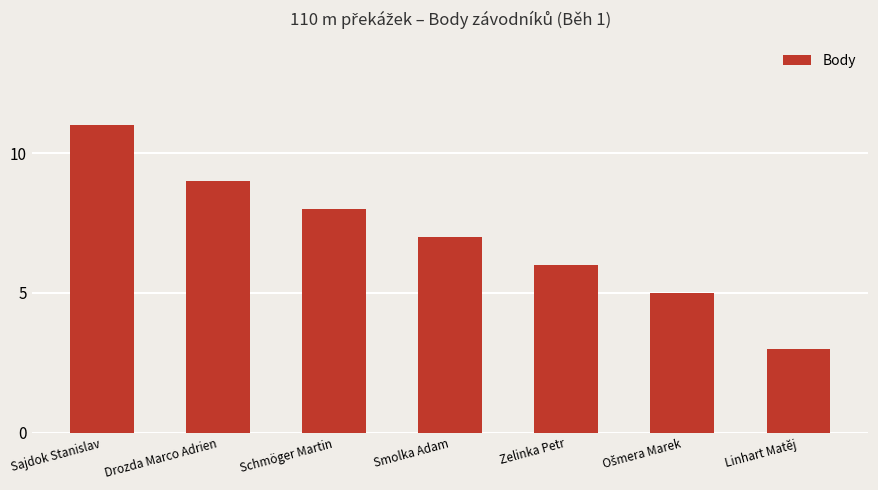

Reading left to right, list all the values displayed in this chart.

11	9	8	7	6	5	3